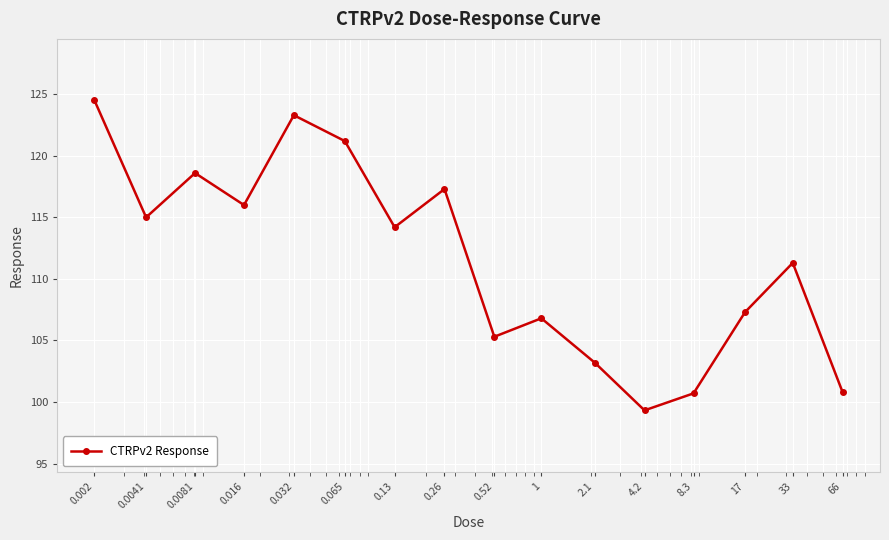

What is the difference between the maximum and minimum values?

25.2